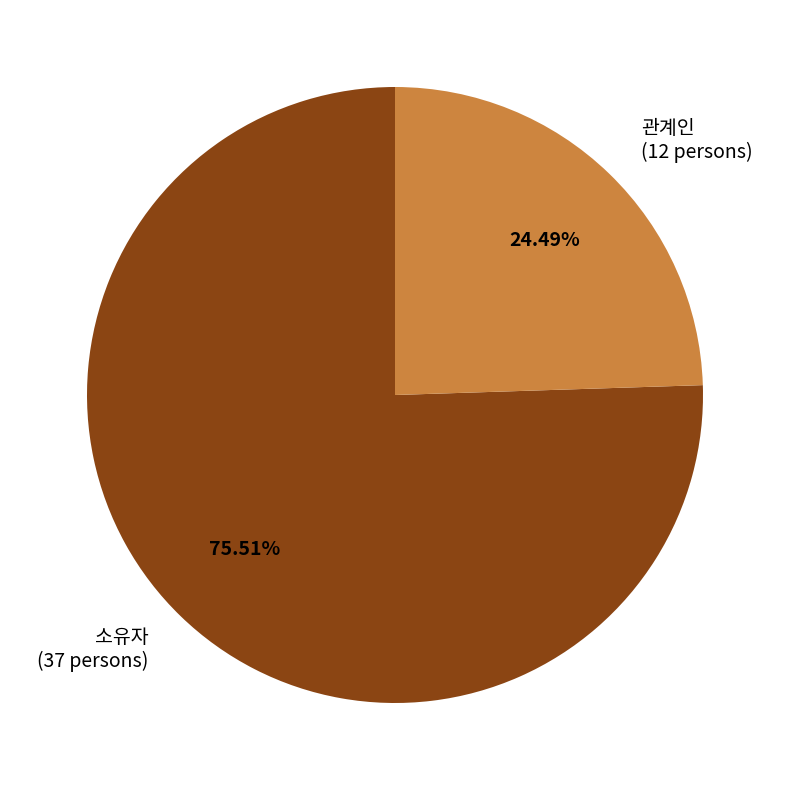

Is there any slice that represents more than half of the pie?

Yes